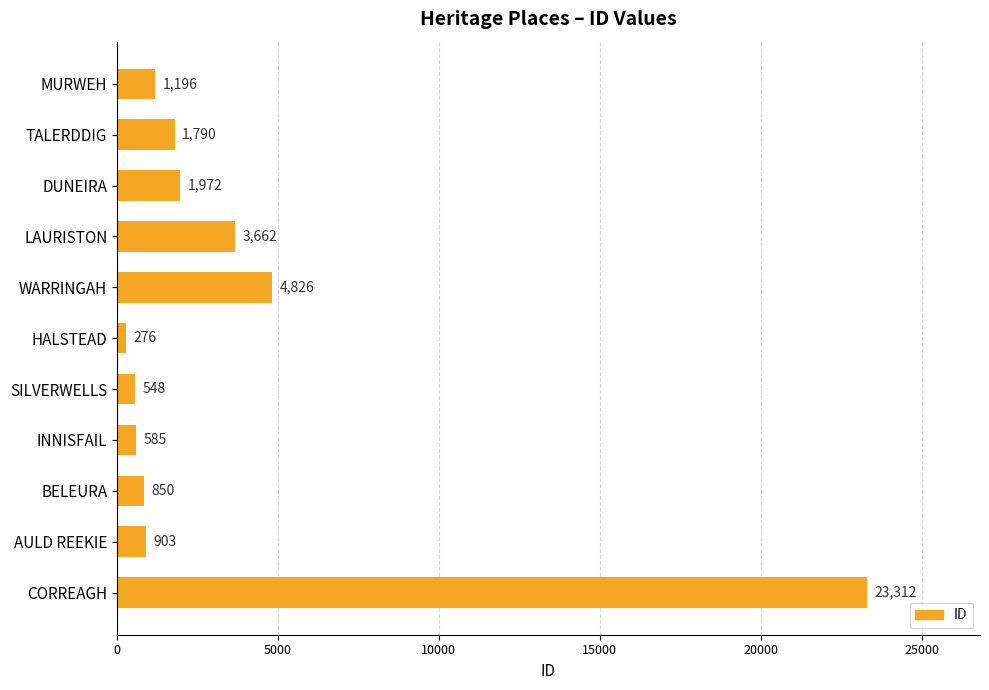

Rank the categories by value from highest to lowest.

CORREAGH, WARRINGAH, LAURISTON, DUNEIRA, TALERDDIG, MURWEH, AULD REEKIE, BELEURA, INNISFAIL, SILVERWELLS, HALSTEAD